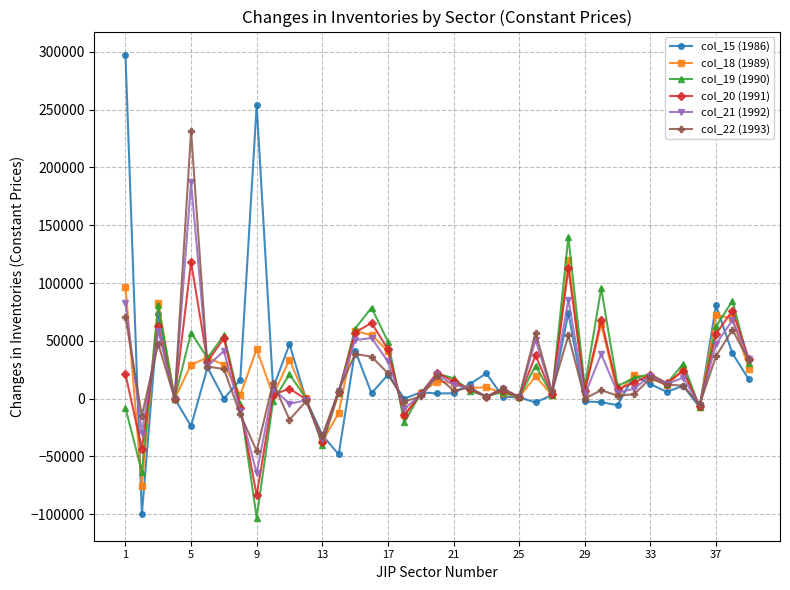

Which series has the widest spread of values?

col_15 (1986)